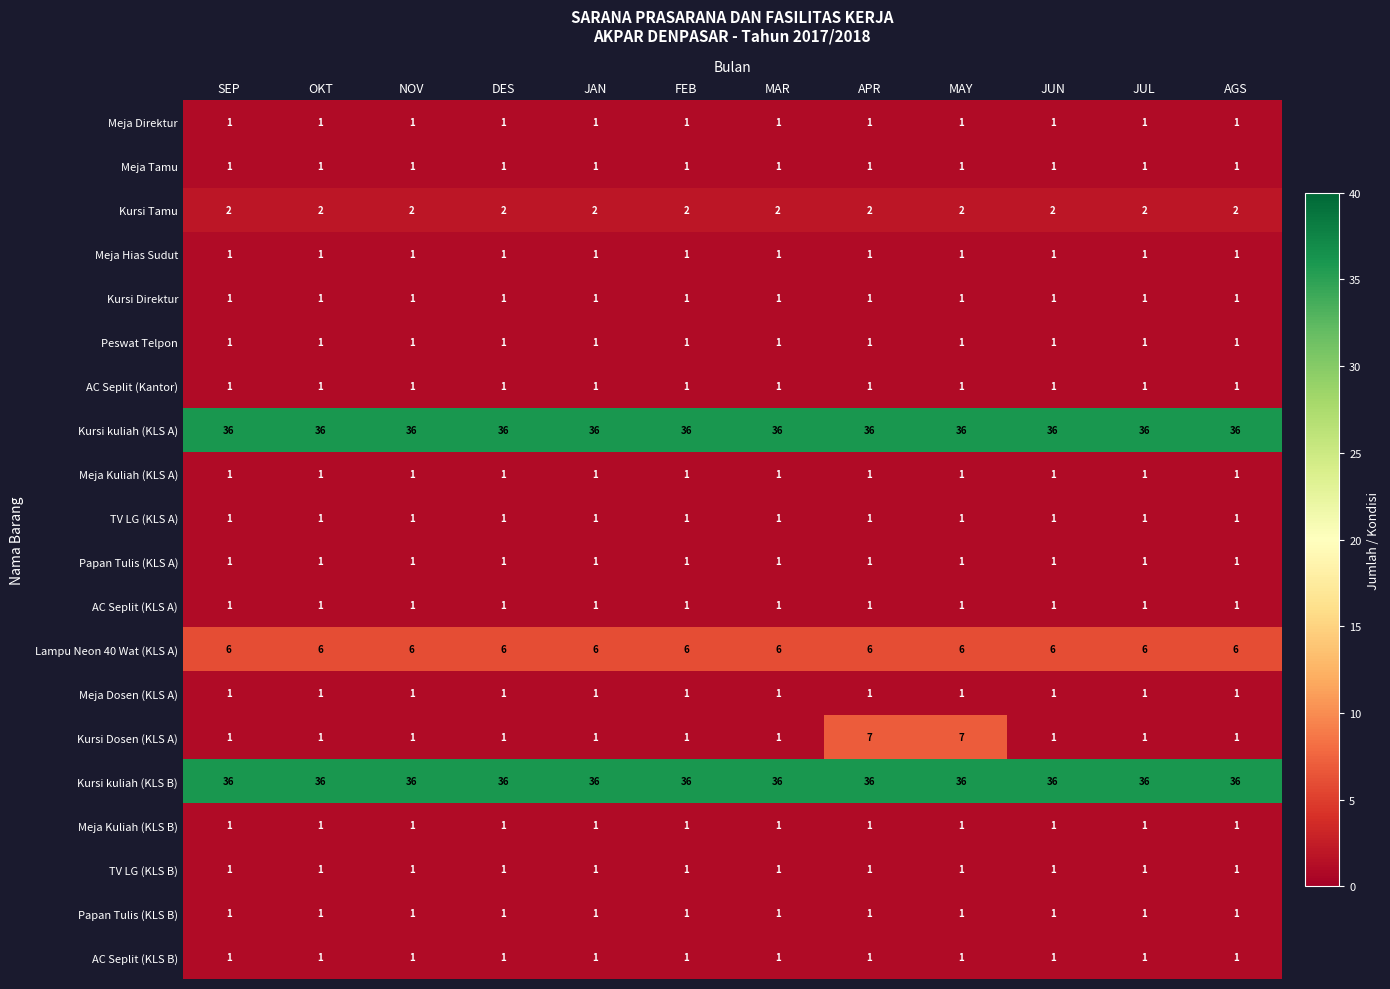

At how many categories does at least one series exceed 25?

12